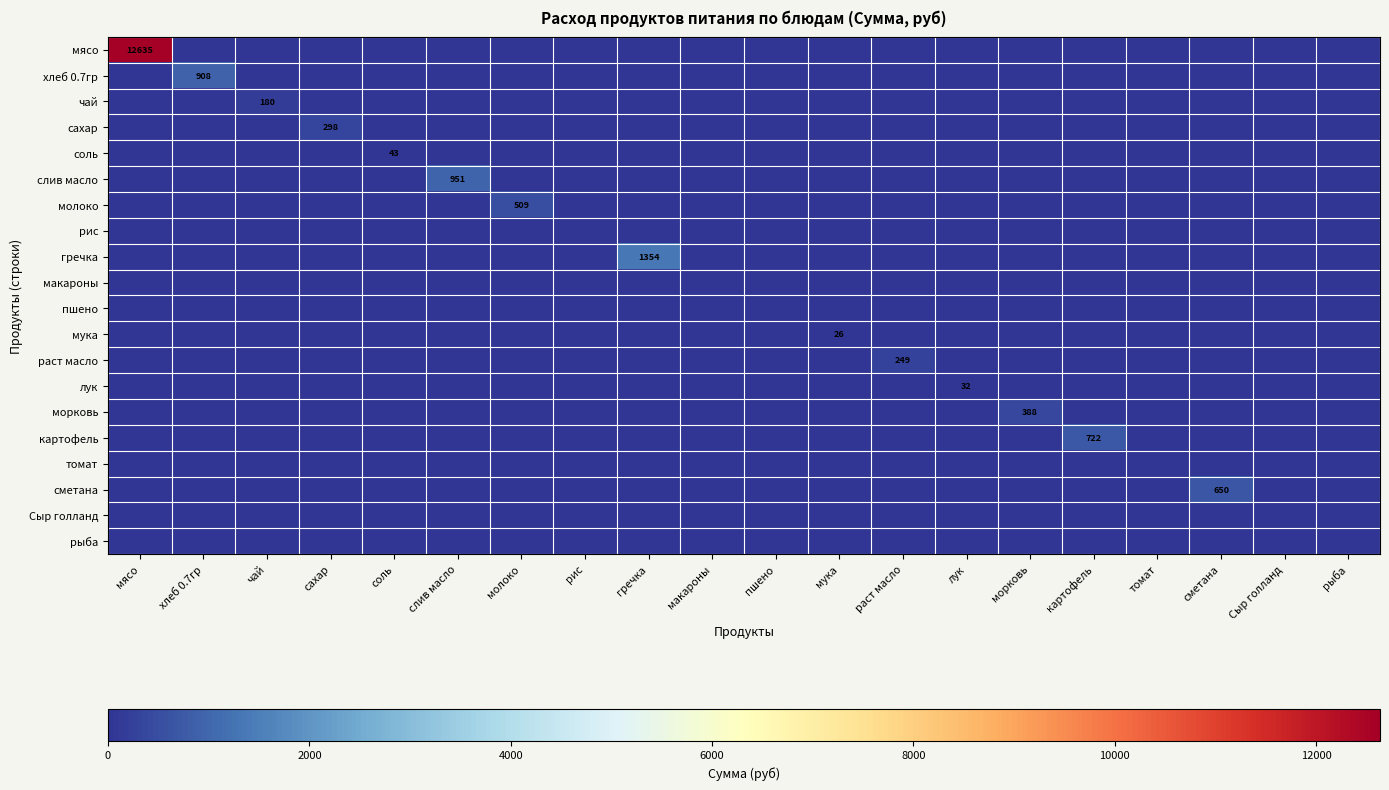

Is the value of чай at раст масло greater than the value of гречка at гречка?

No